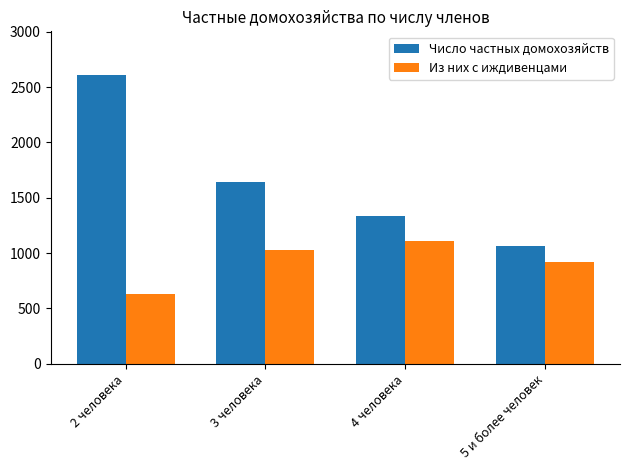

Between 2 человека and 3 человека, which series saw the biggest shift?

Число частных домохозяйств